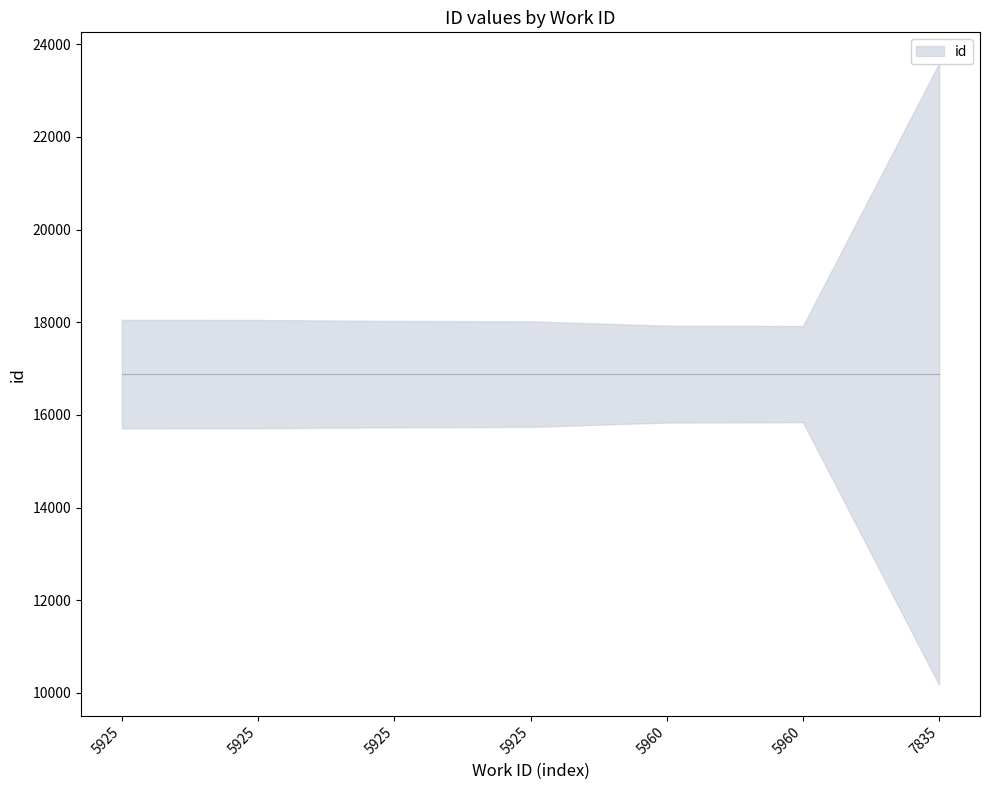

Which label corresponds to the largest value in the chart?

7835